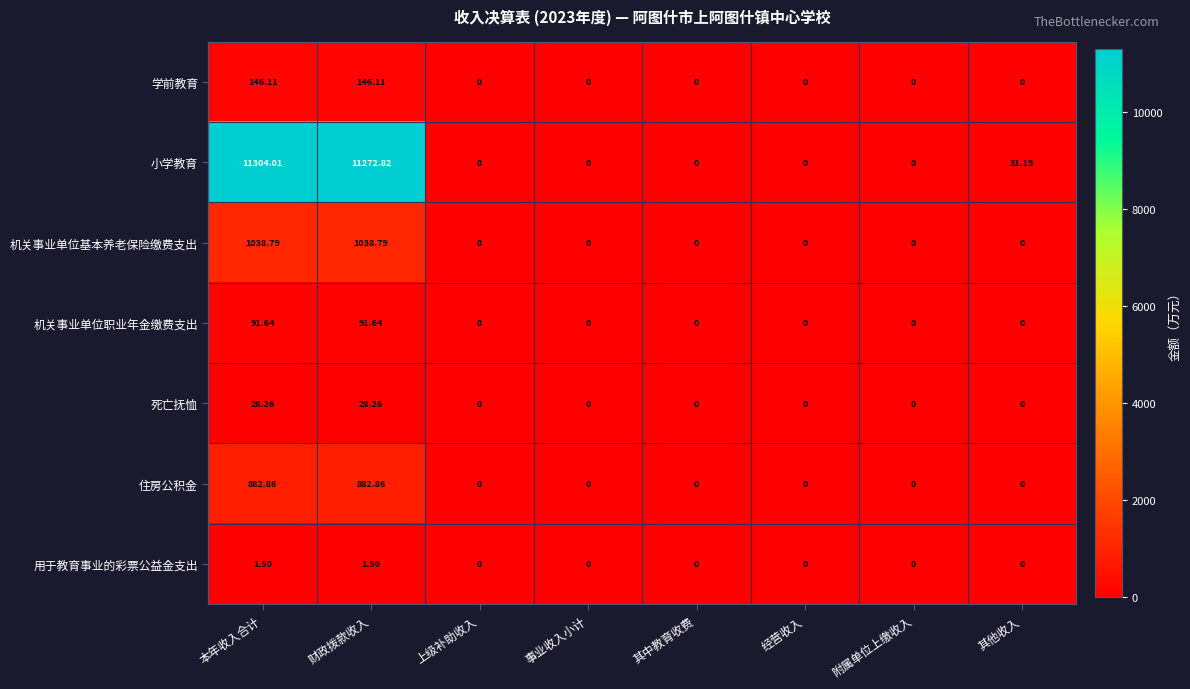

How many data points in 用于教育事业的彩票公益金支出 are above 0?

2